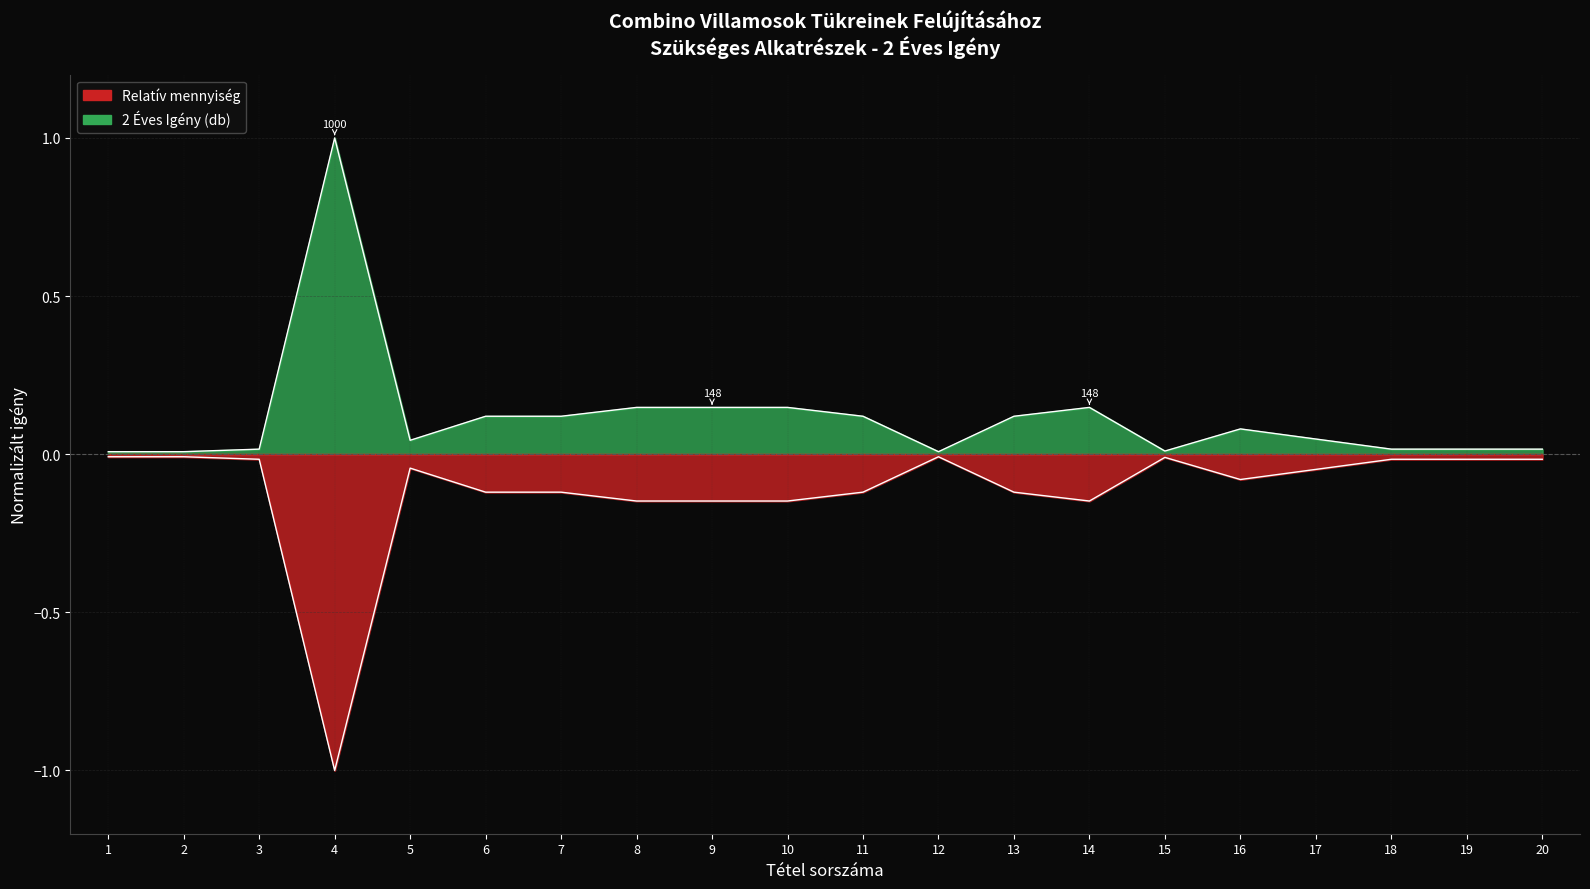

Where is the first local minimum?

5